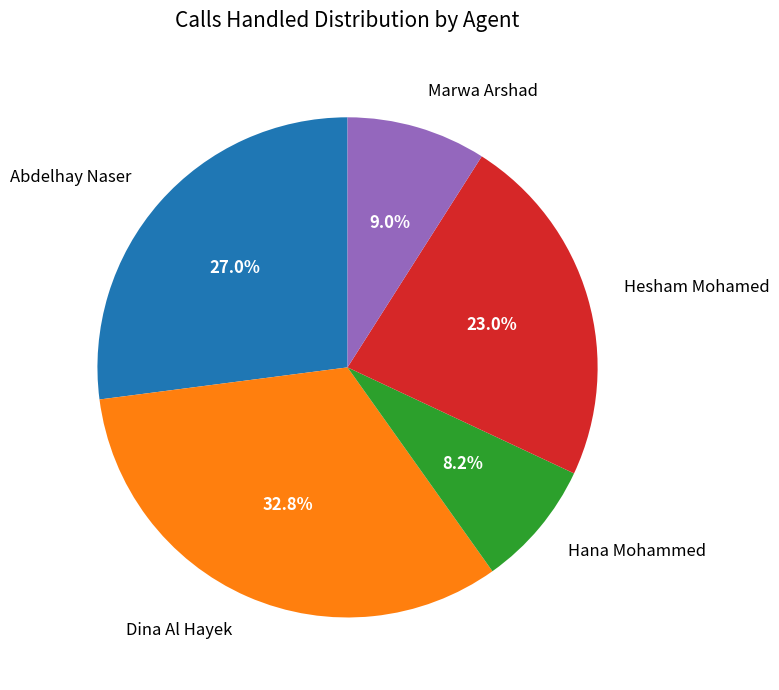

To the nearest percent, what is the difference between the largest and smallest slice percentages?

25%